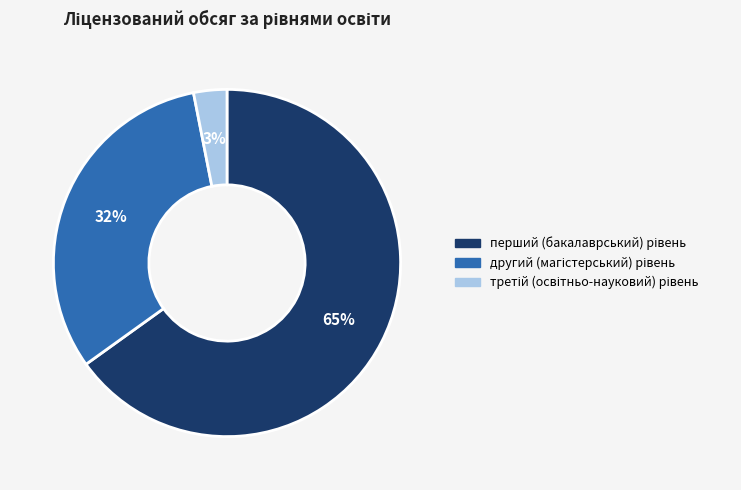

To the nearest percent, what is the difference between the largest and smallest slice percentages?

62%